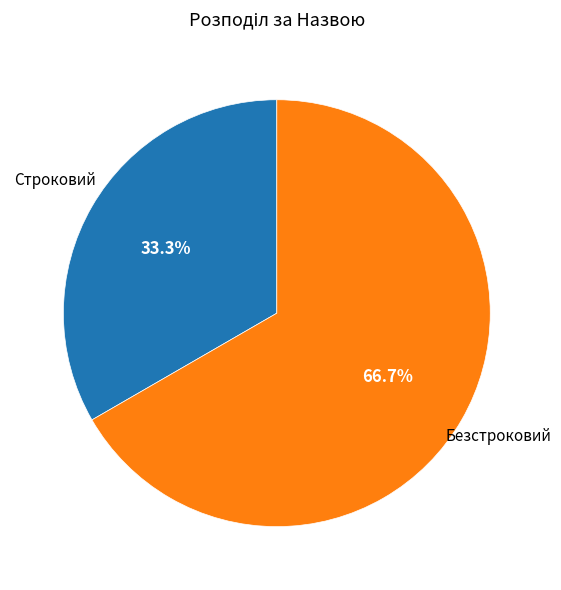

Rank the categories by value from lowest to highest.

Строковий, Безстроковий